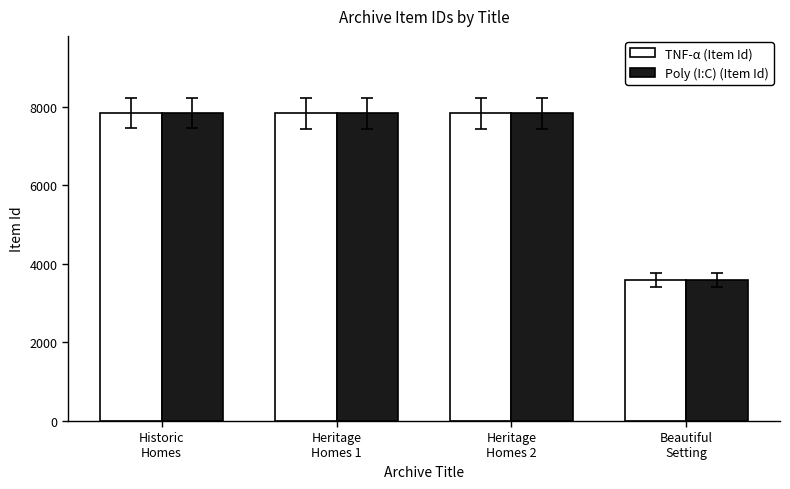

True or false: TNF-α (Item Id) has a value of 3856 at Heritage
Homes 2.

False